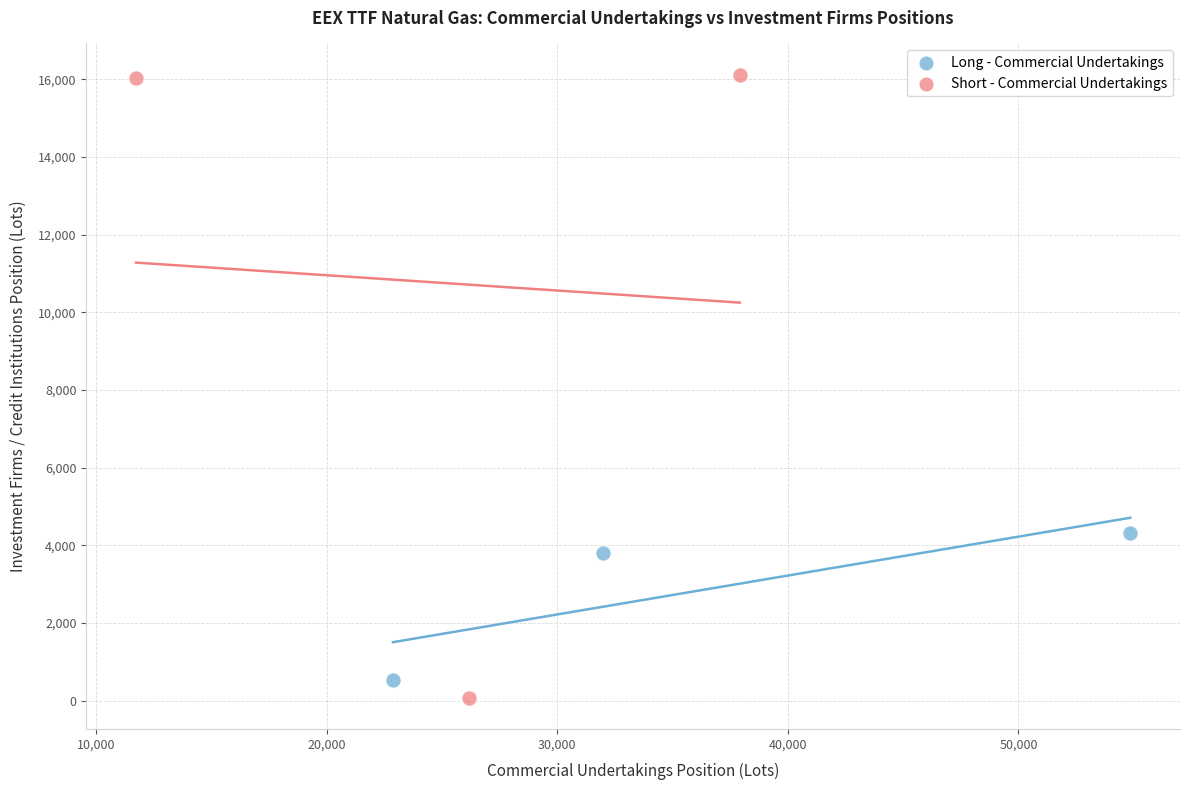

What are all the series names shown in the legend?

Long - Commercial Undertakings, Short - Commercial Undertakings